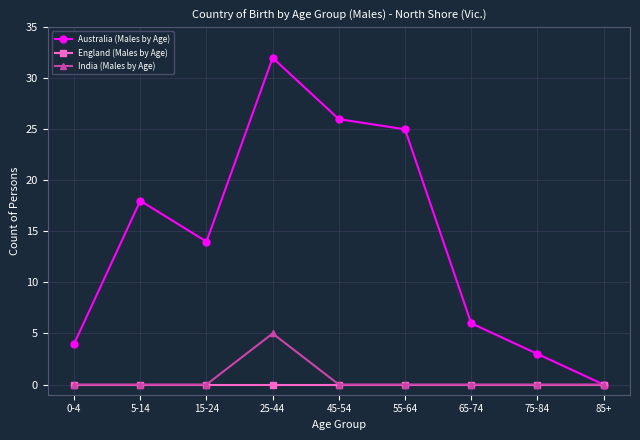

What is the total value across all series at 25-44?

37